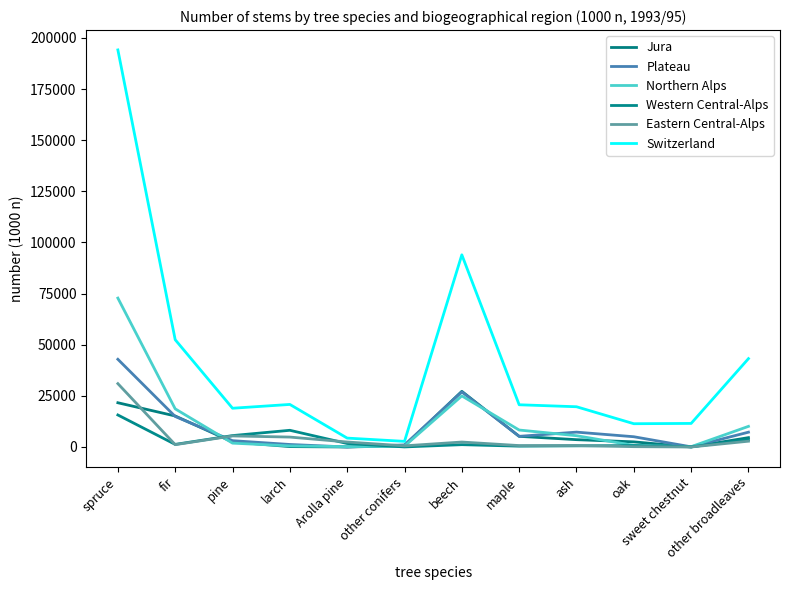

Rank the series by their maximum value, from lowest to highest.

Western Central-Alps, Jura, Eastern Central-Alps, Plateau, Northern Alps, Switzerland